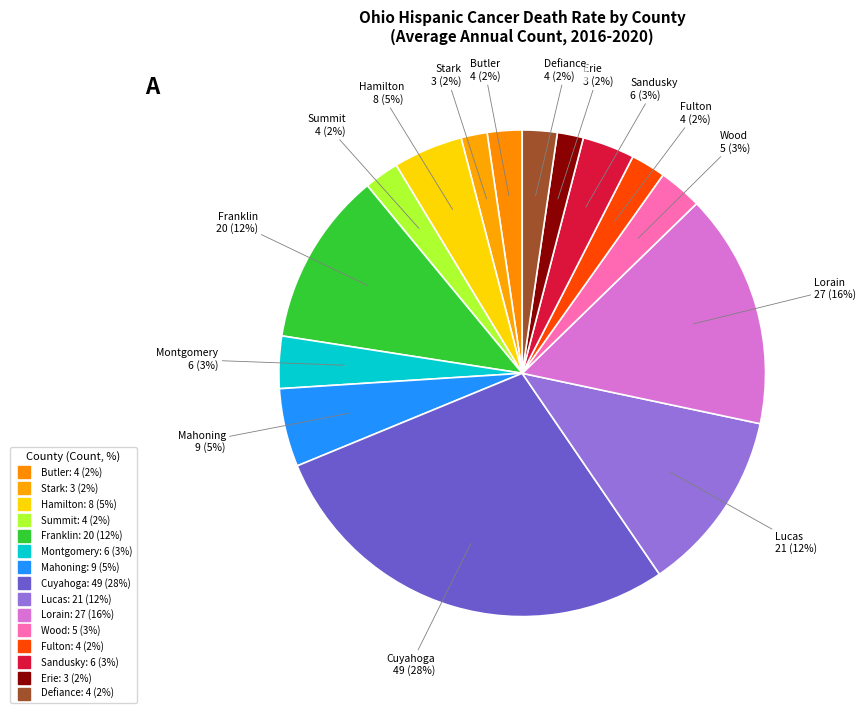

How many slices are in this pie chart?

15